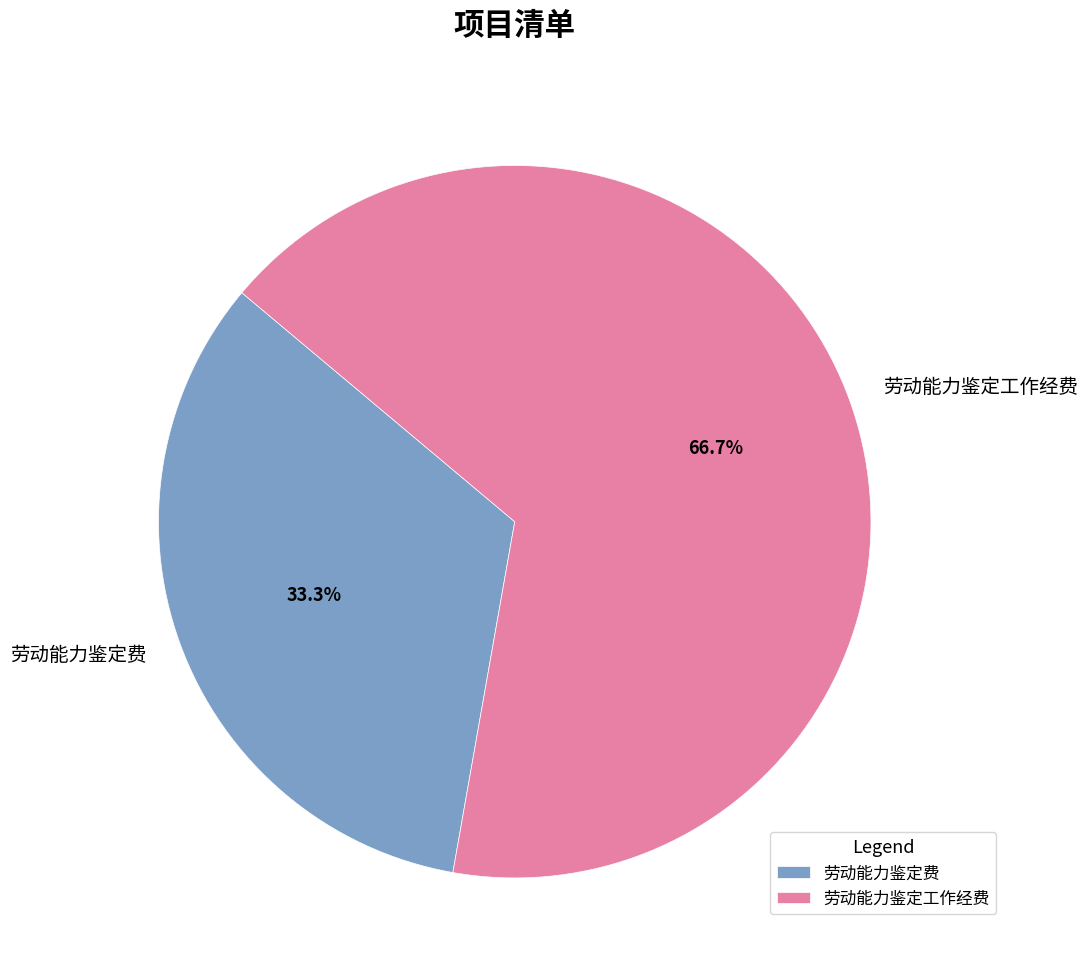

What is the smallest slice in the pie chart?

劳动能力鉴定费